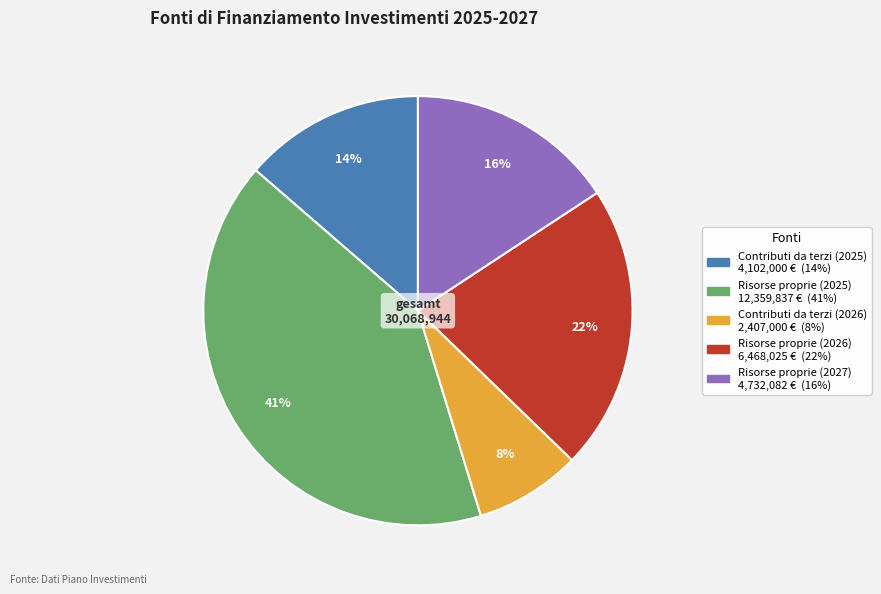

How many segments does this pie chart have?

5